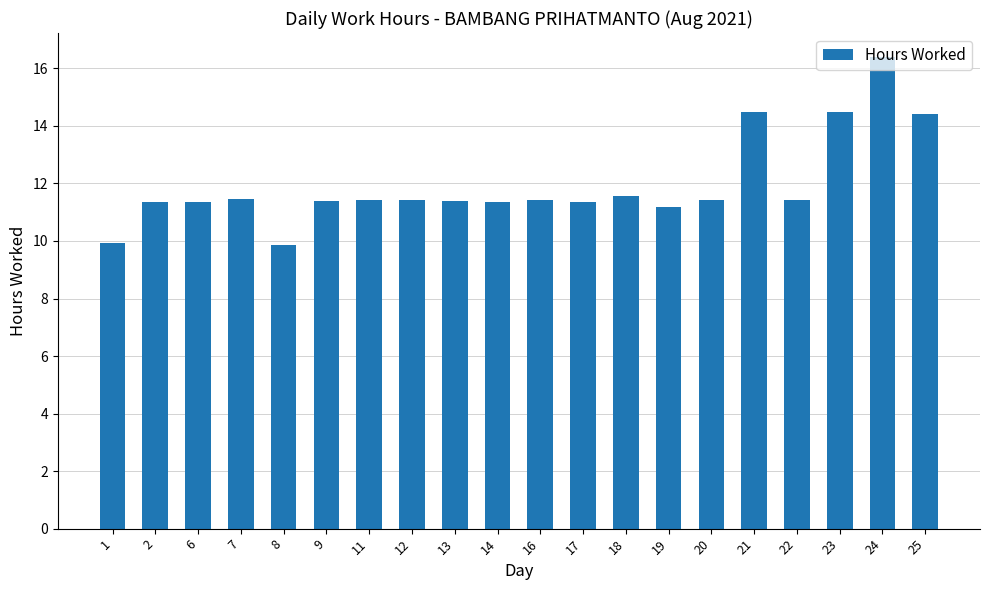

What is the sum of the values at 21 and 7?

26.0